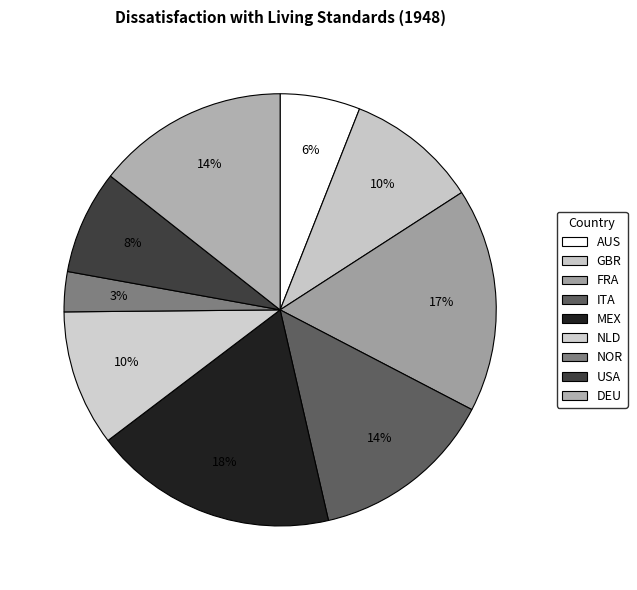

To the nearest percent, what percentage of the pie is ITA?

14%